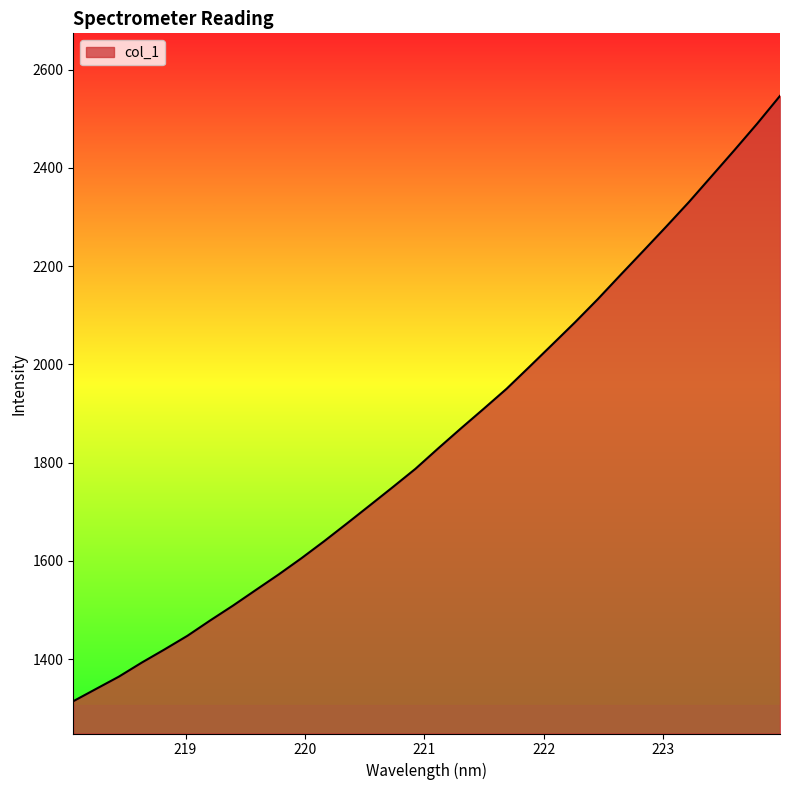

What is the smallest value displayed?

1314.3